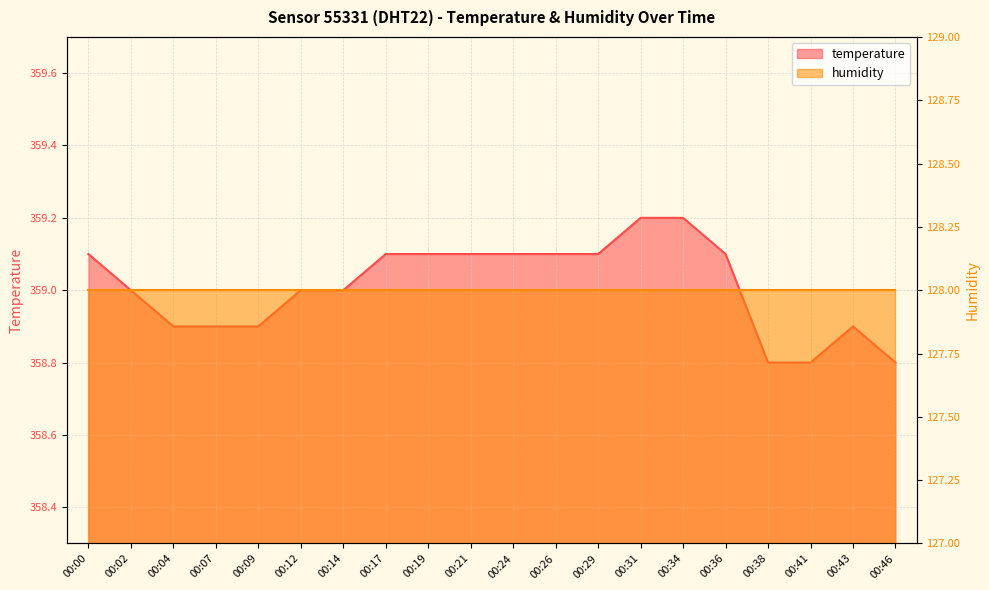

Rank the categories by value from lowest to highest.

00:38, 00:41, 00:46, 00:04, 00:07, 00:09, 00:43, 00:02, 00:12, 00:14, 00:00, 00:17, 00:19, 00:21, 00:24, 00:26, 00:29, 00:36, 00:31, 00:34